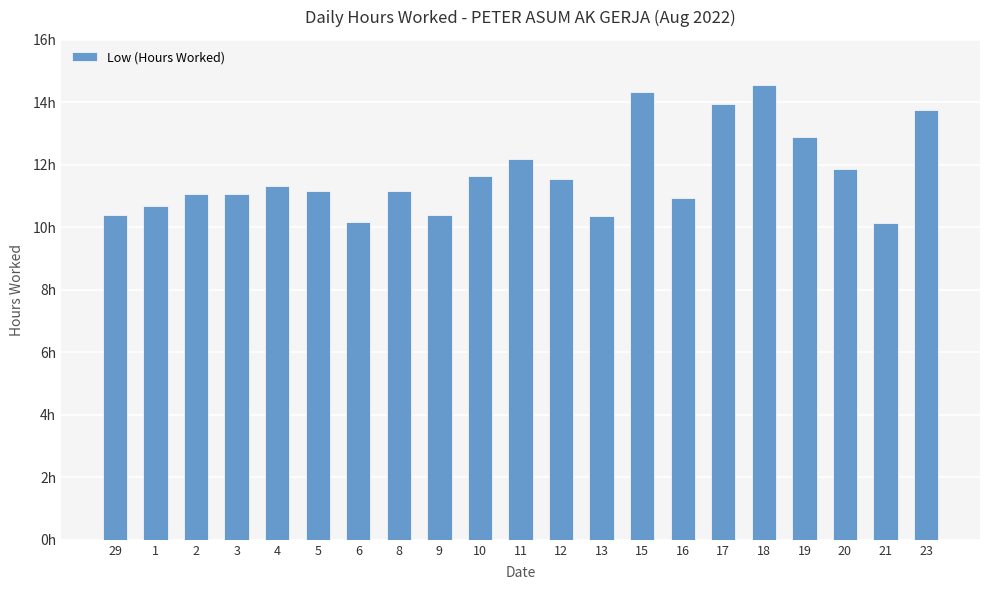

What is the value of the 5th bar from the left?

11.3